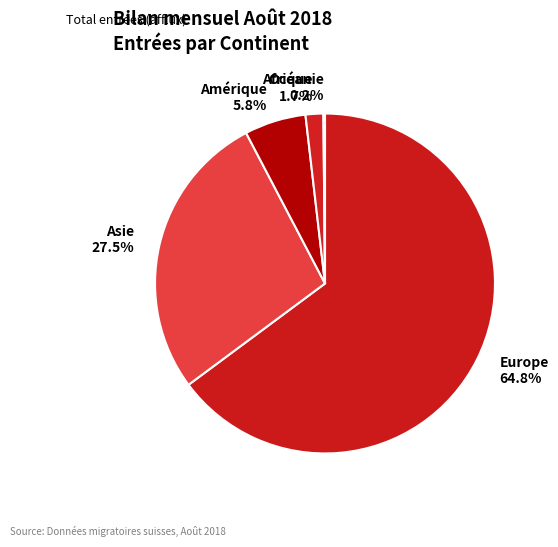

Is there a majority slice in this chart?

Yes